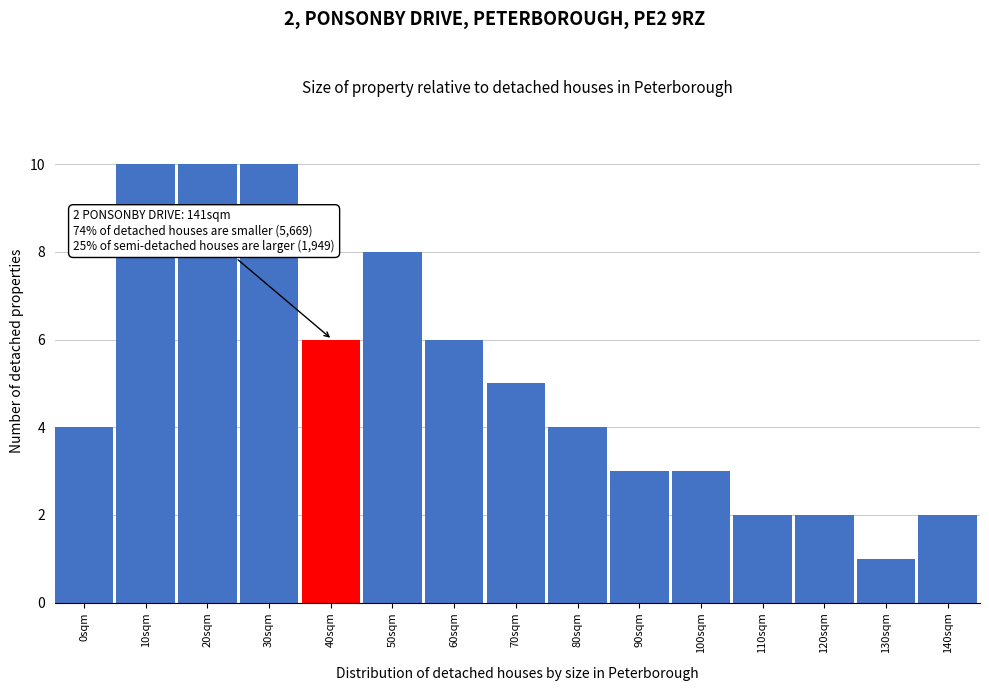

Reading left to right, what are all the values shown in this chart?

0sqm=4	10sqm=10	20sqm=10	30sqm=10	40sqm=6	50sqm=8	60sqm=6	70sqm=5	80sqm=4	90sqm=3	100sqm=3	110sqm=2	120sqm=2	130sqm=1	140sqm=2